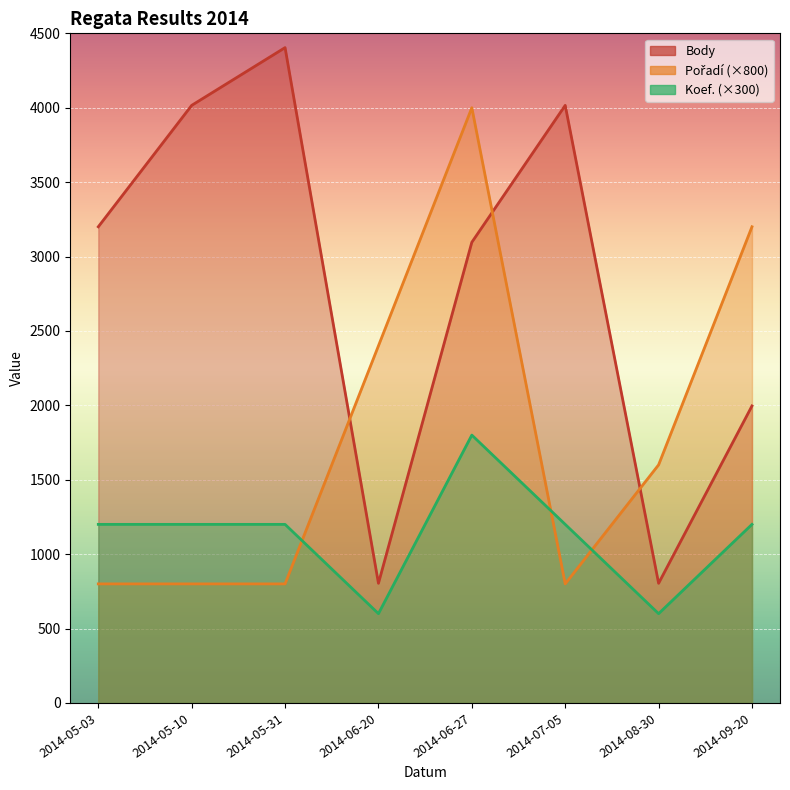

What value does the Koef. series have at 2014-06-27?

1800